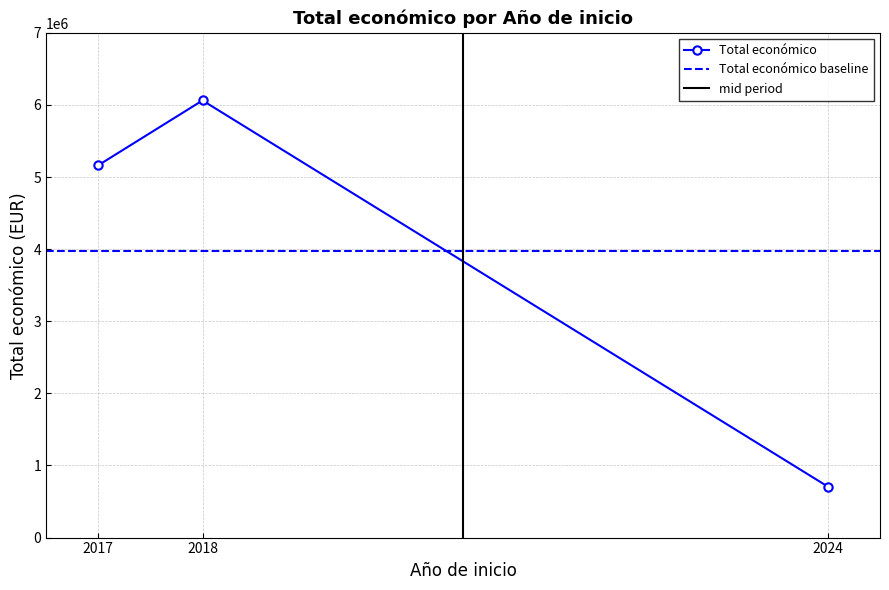

What is the difference between the values at 2024 and 2018?

5355472